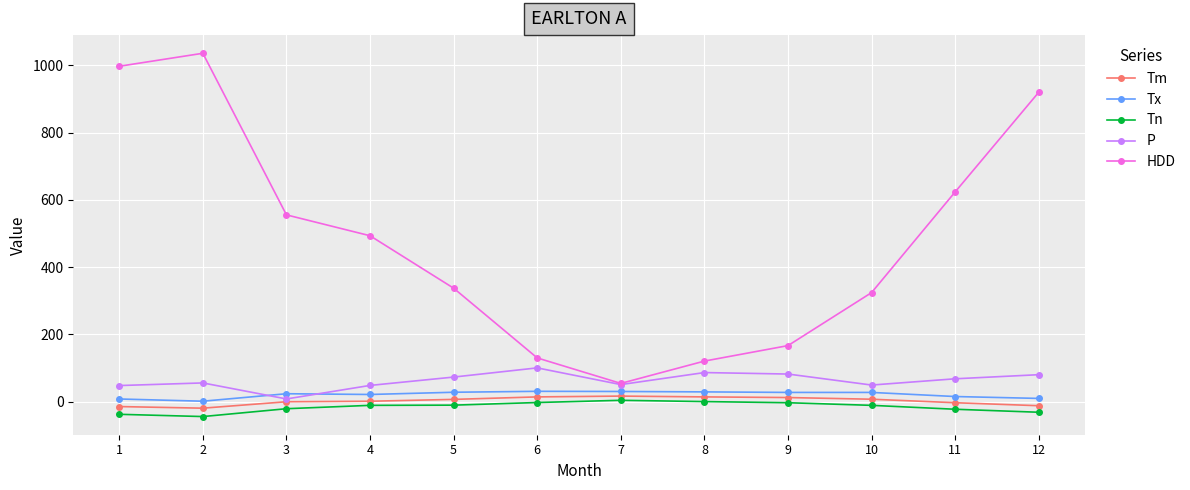

Does the chart have visible grid lines?

Yes